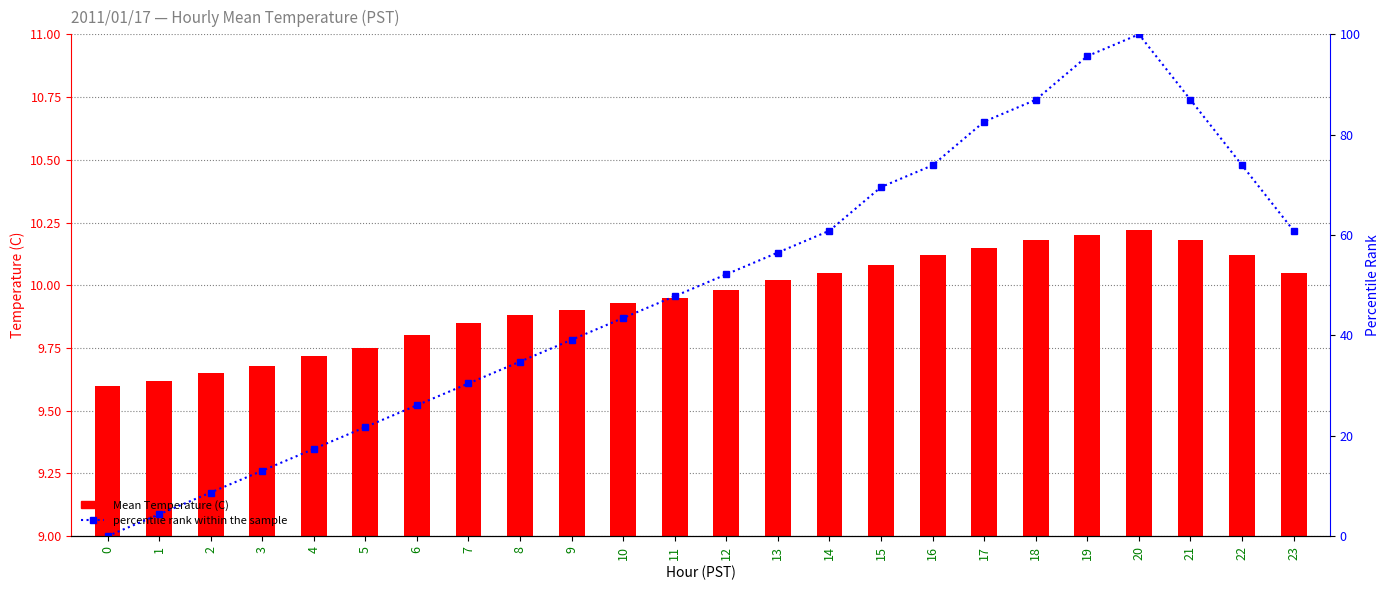

What is the value of the Mean Temperature (C) bar at the 20th from the left?

10.2